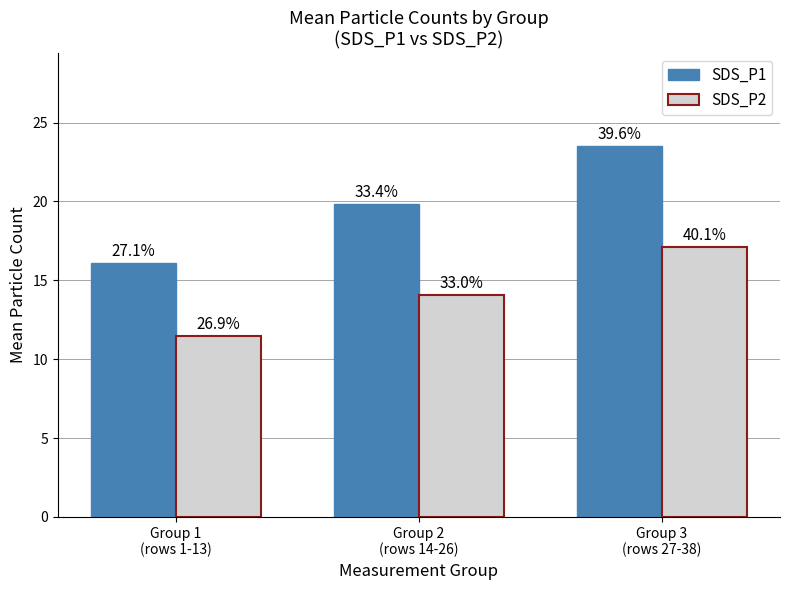

How many groups of bars are there?

3